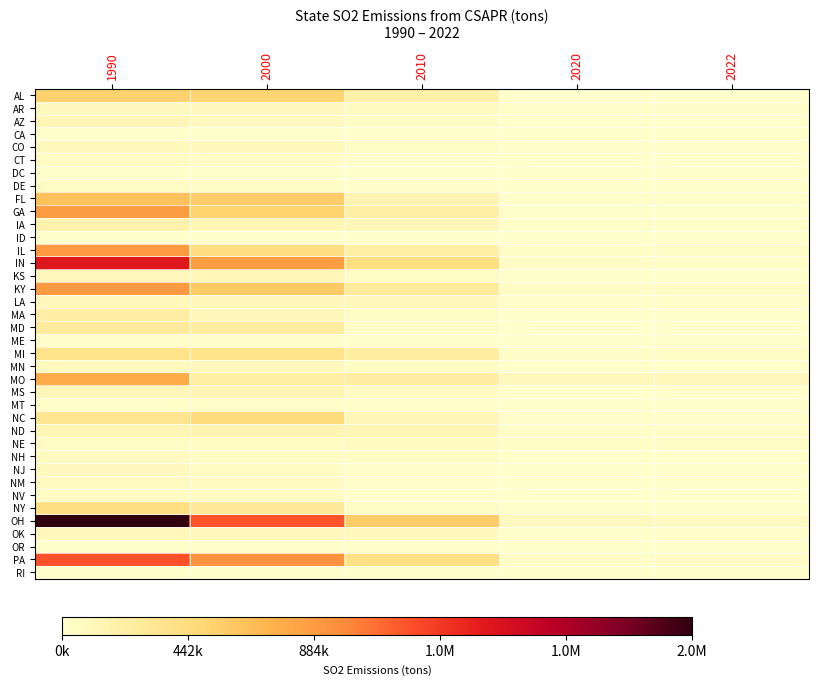

List the series in order of their peak value, highest first.

OH, IN, PA, KY, IL, GA, MO, FL, AL, NC, NY, MI, MD, MA, IA, ND, MS, AZ, KS, LA, OK, MN, CO, AR, NJ, NM, NH, NE, NV, CT, DE, MT, OR, ME, CA, DC, RI, ID